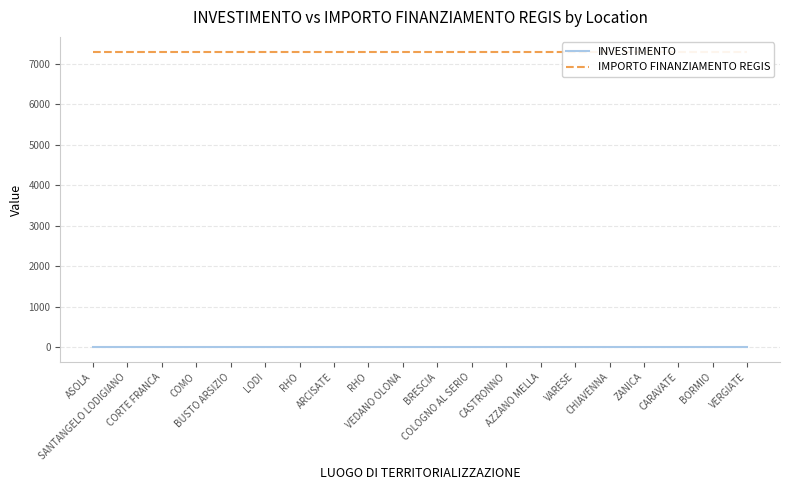

Reading left to right, transcribe all the data shown in this chart.

INVESTIMENTO: 1.4	1.4	1.4	1.4	1.4	1.4	1.4	1.4	1.4	1.4	1.4	1.4	1.4	1.4	1.4	1.4	1.4	1.4	1.4	1.4
IMPORTO FINANZIAMENTO REGIS: 7301.0	7301.0	7301.0	7301.0	7301.0	7301.0	7301.0	7301.0	7301.0	7301.0	7301.0	7301.0	7301.0	7301.0	7301.0	7301.0	7301.0	7301.0	7301.0	7301.0